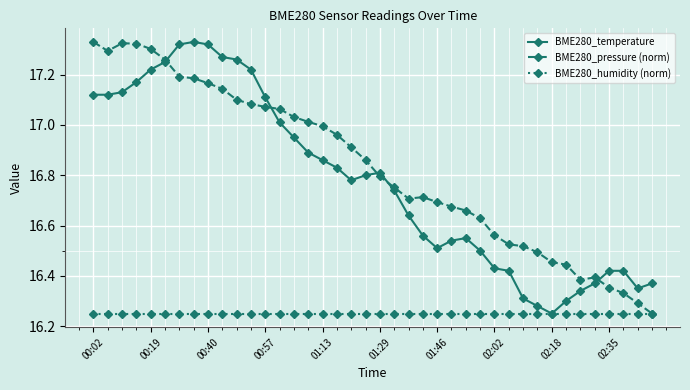

True or false: BME280_temperature and BME280_pressure (norm) cross at least once.

True